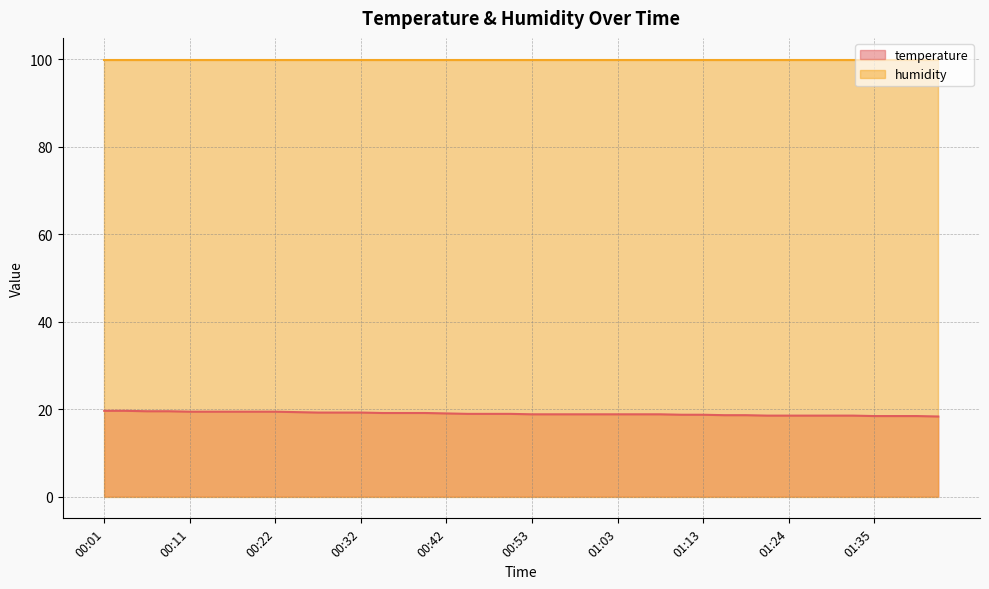

What is the difference between the second highest and minimum values?

1.3